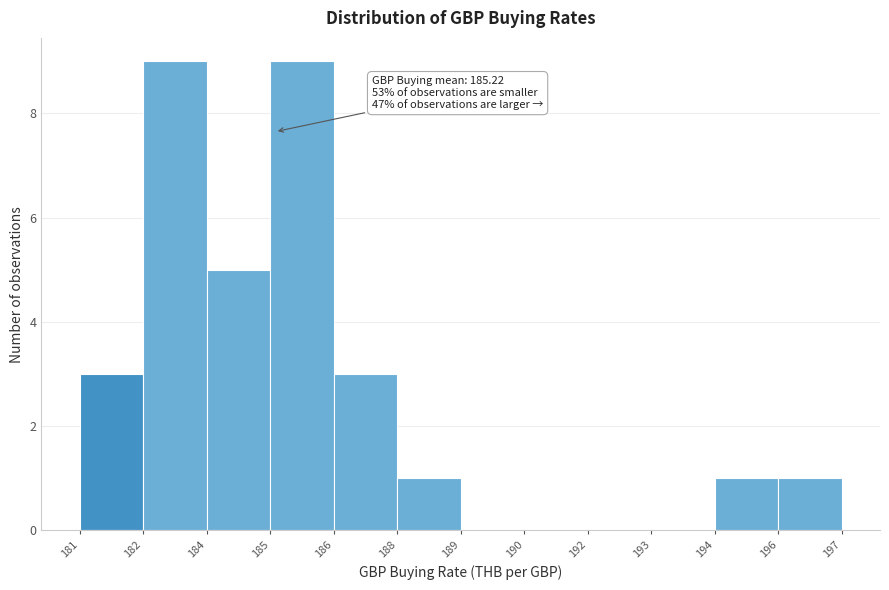

Reading right to left, transcribe all the data shown in this chart.

196=1	194=1	193=0	192=0	190=0	189=0	188=1	186=3	185=9	184=5	182=9	181=3